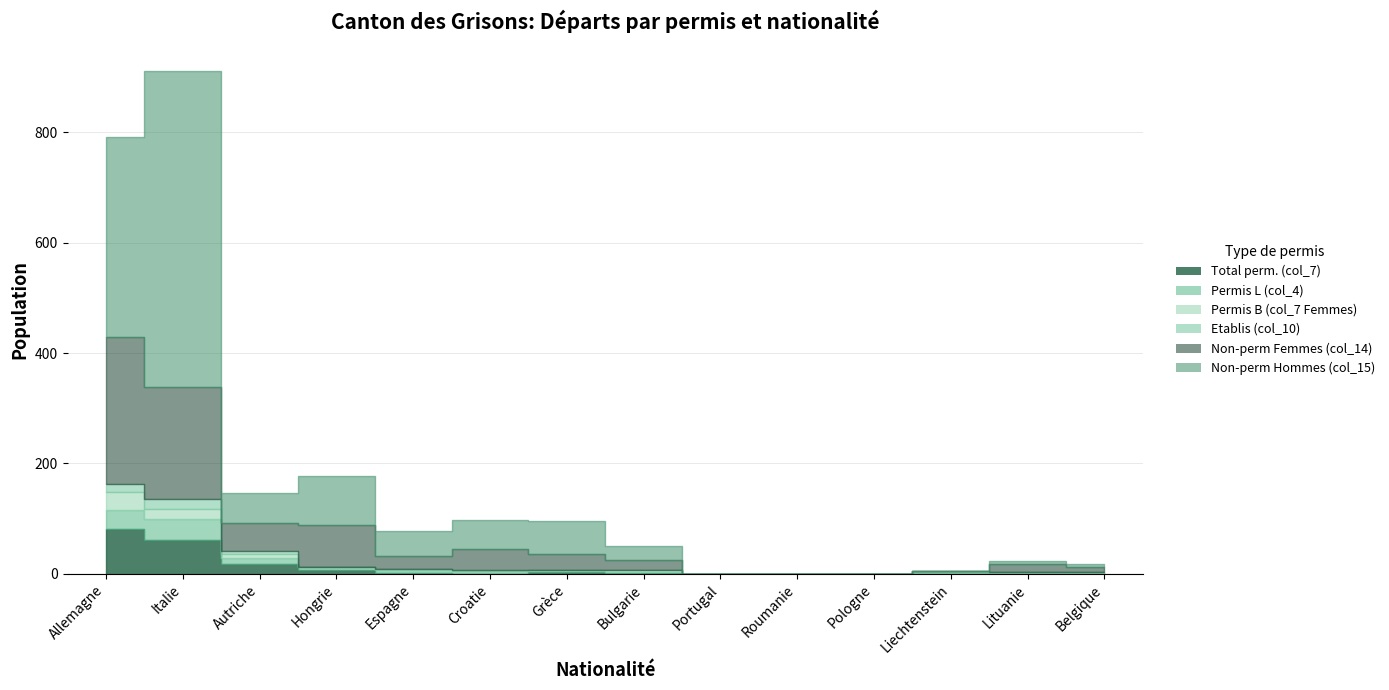

How many times do Non-perm Femmes (col_14) and Permis B (col_7 Femmes) cross each other?

1